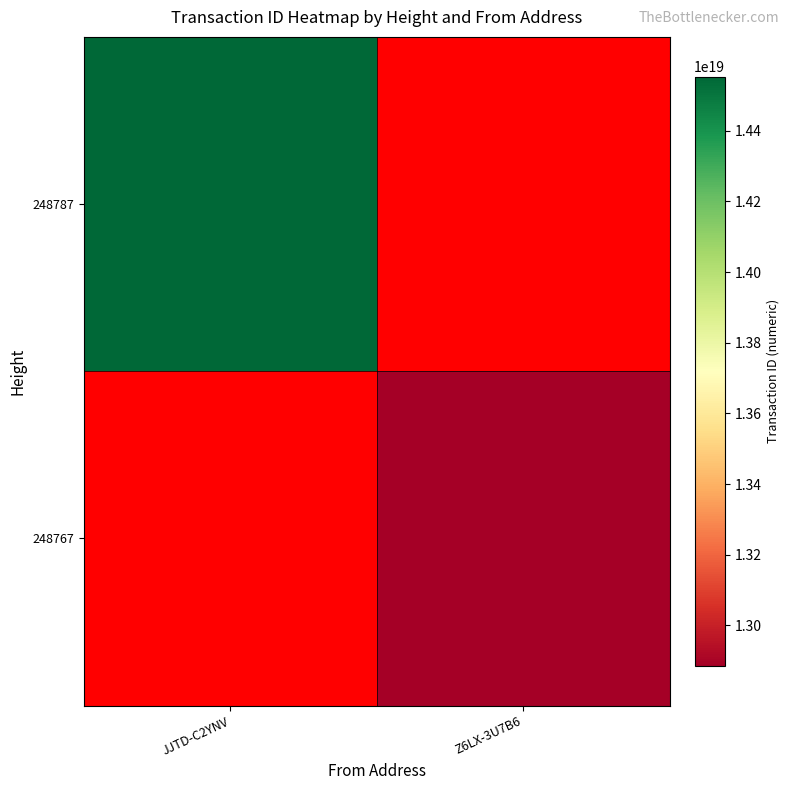

What is the maximum value shown in the chart?

14553602888847400960.0